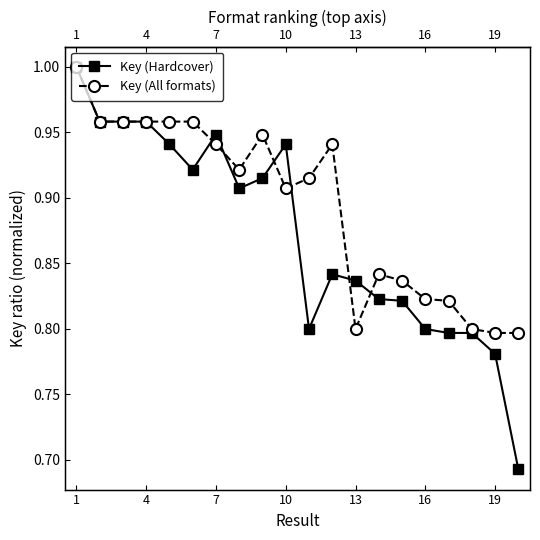

What is the value of the Key (Hardcover) point at the 5th from the left?

0.9